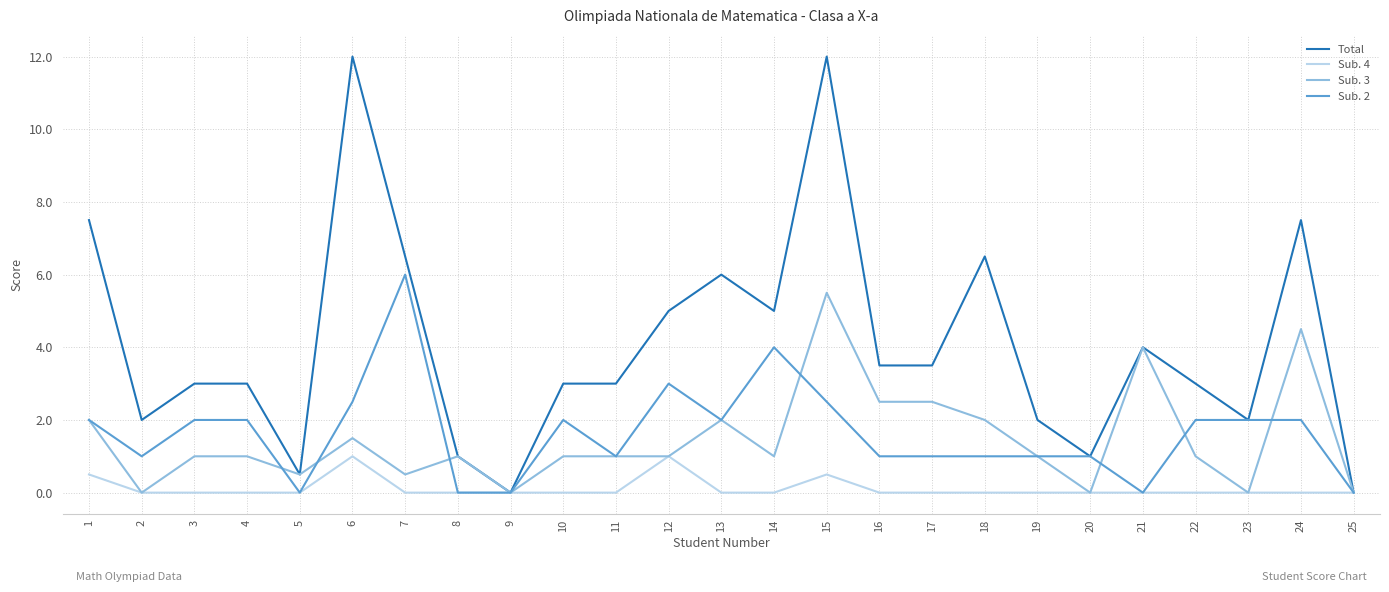

How many lines are shown in the chart?

4